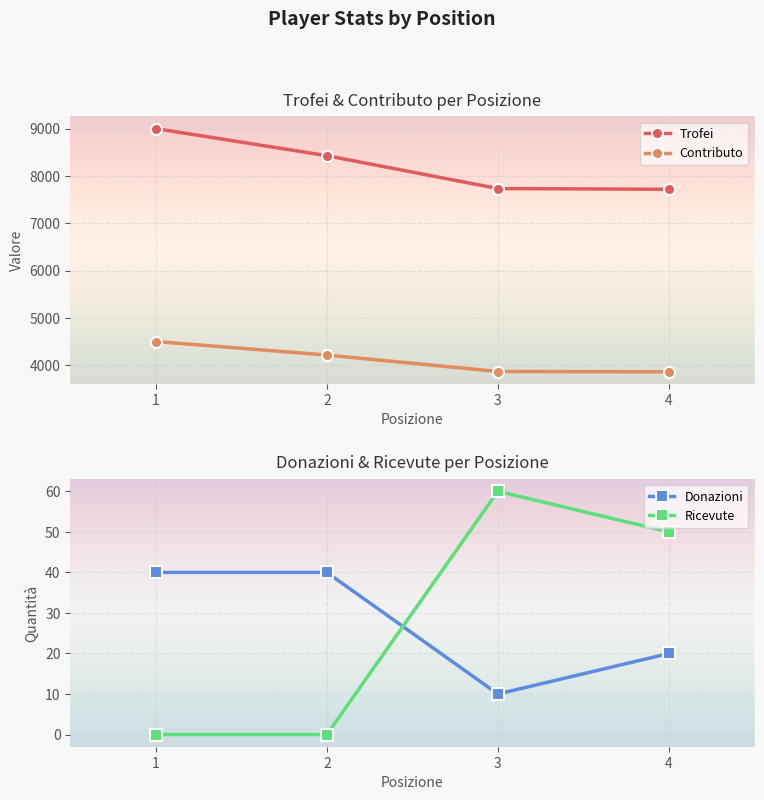

Rank the series at 4 from highest to lowest value.

Trofei, Contributo, Ricevute, Donazioni